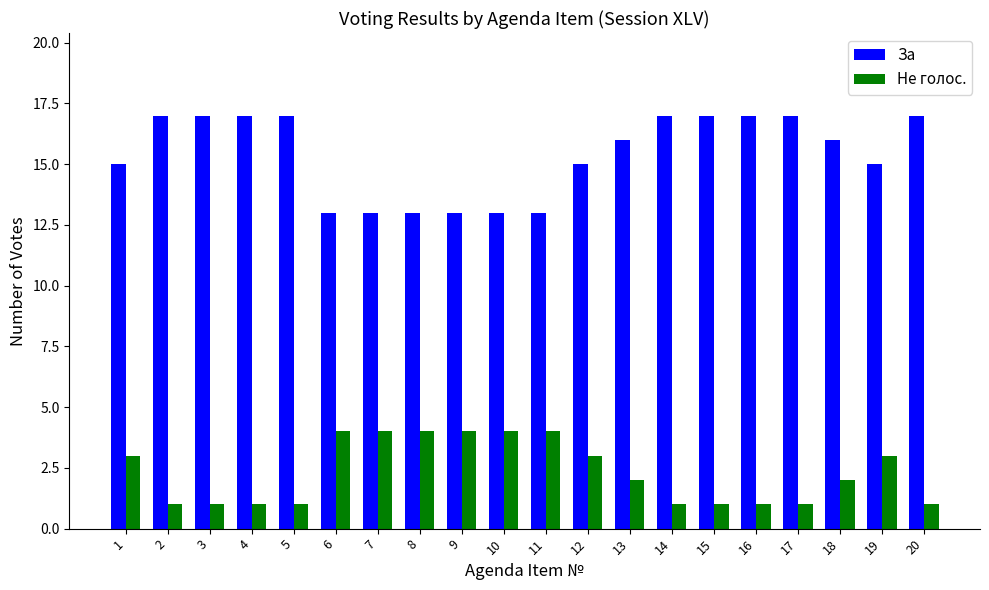

What is the value of the За bar at the 15th from the left?

17